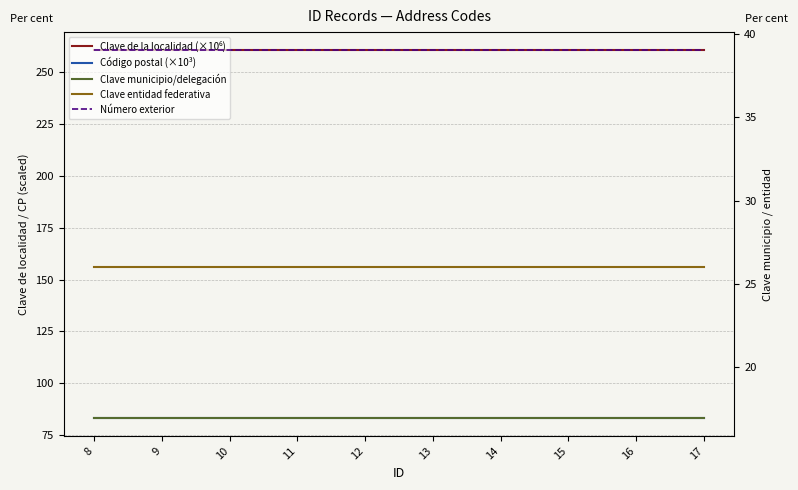

What is the value of the Código postal (×10³) point at the 4th from the left?

83.6